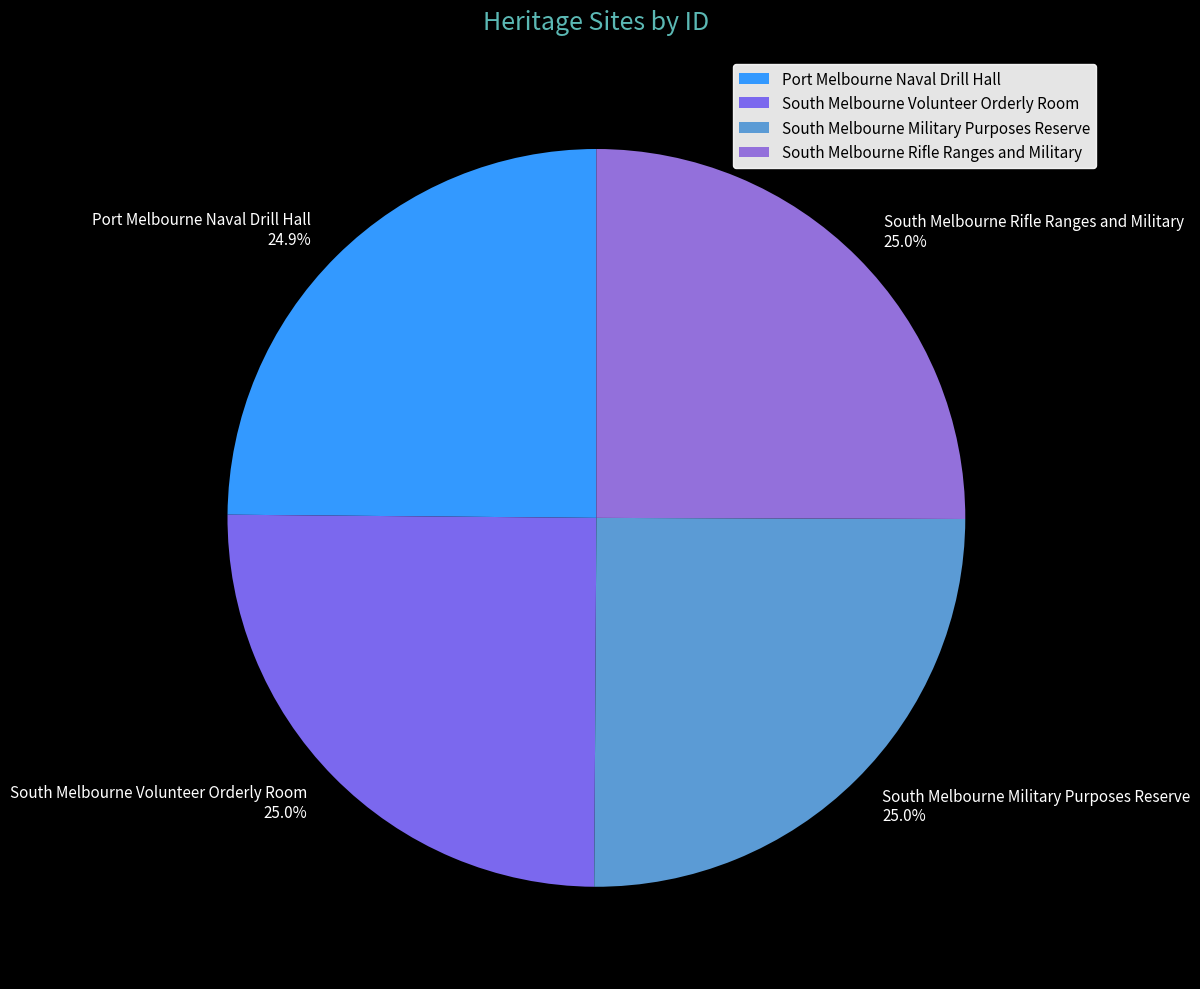

Is there a majority slice in this chart?

No